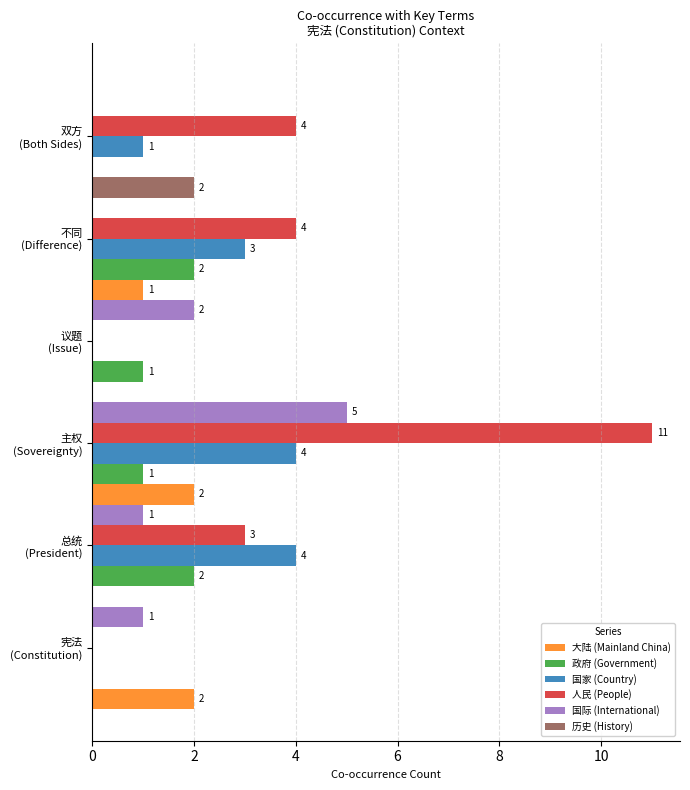

True or false: 人民 (People) has a value of 2 at 不同 (Difference).

False